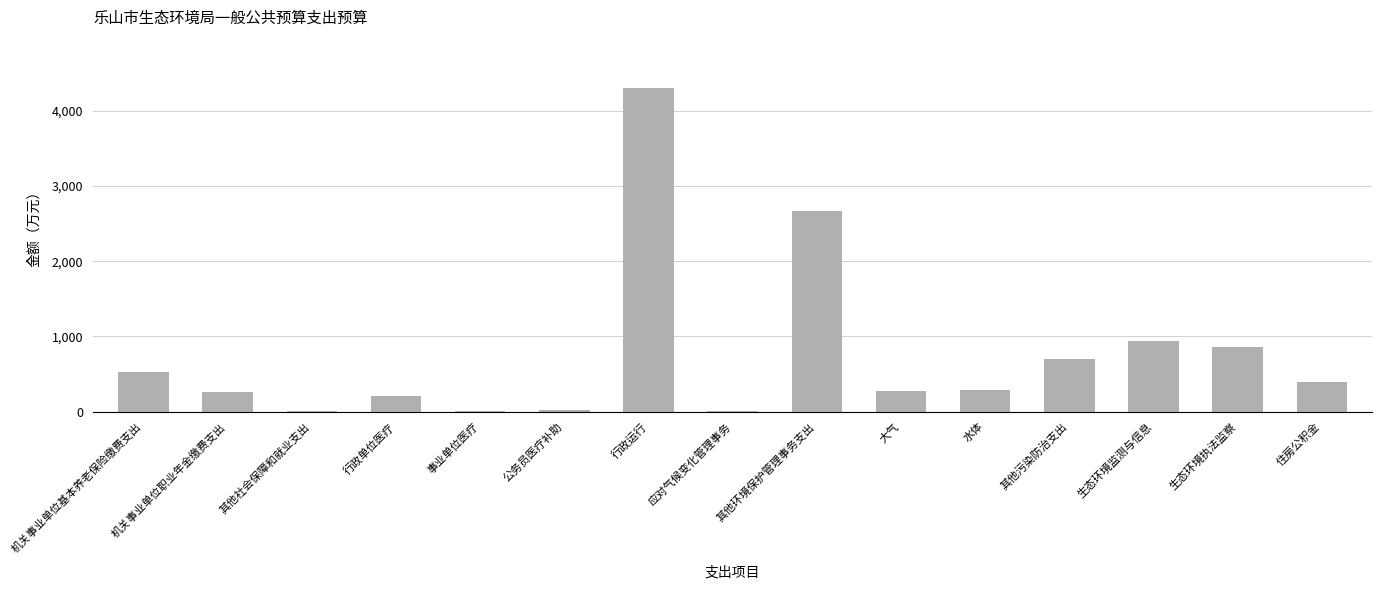

Count the number of data series in this chart.

1